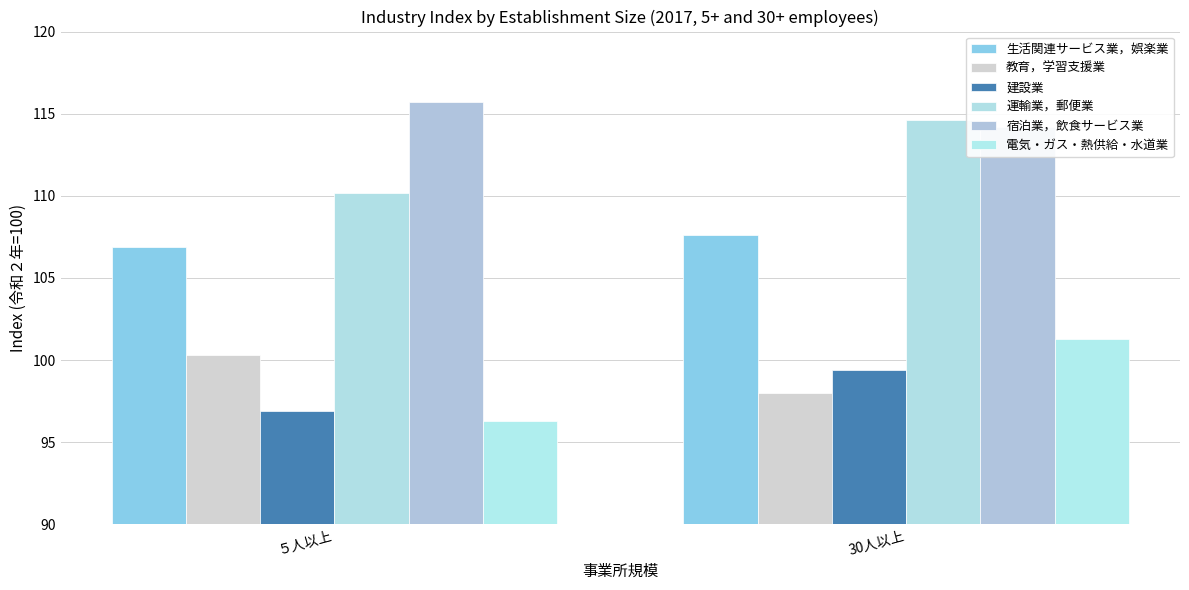

How many groups of bars are there?

2